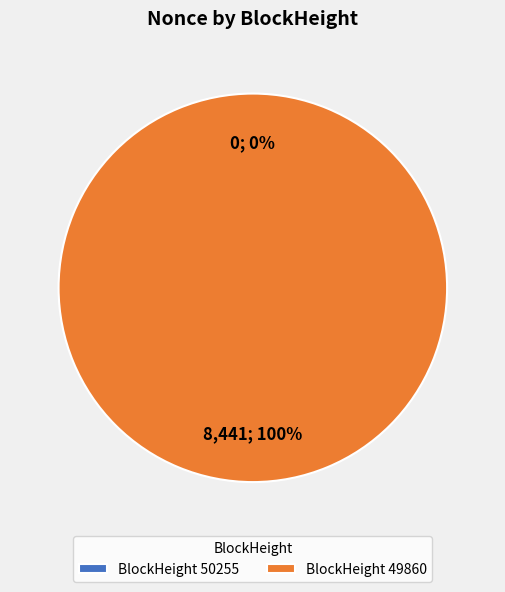

To the nearest percent, what portion does 49860 represent?

100%